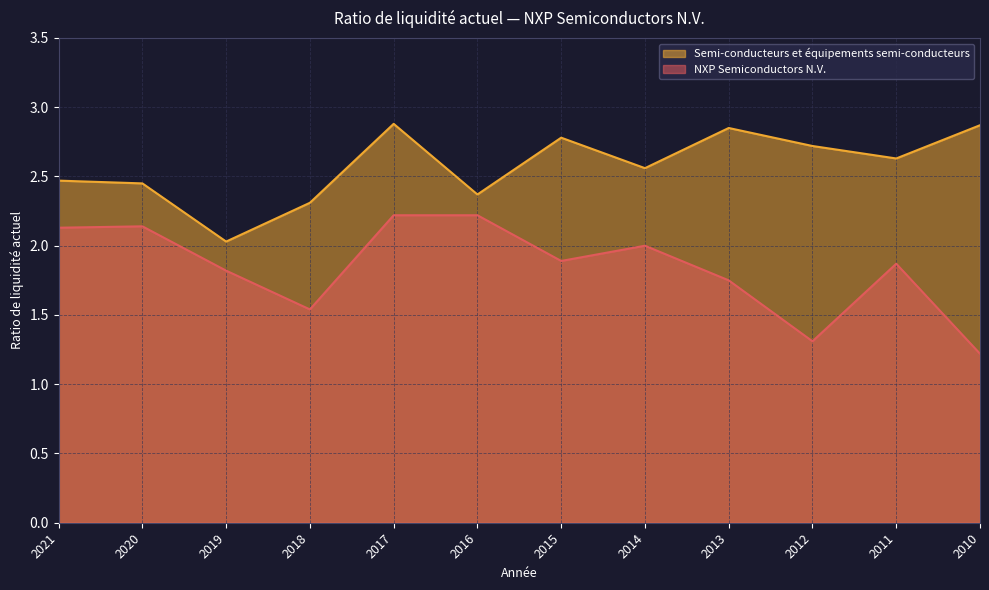

What is the sum of all NXP Semiconductors N.V. values?

22.1